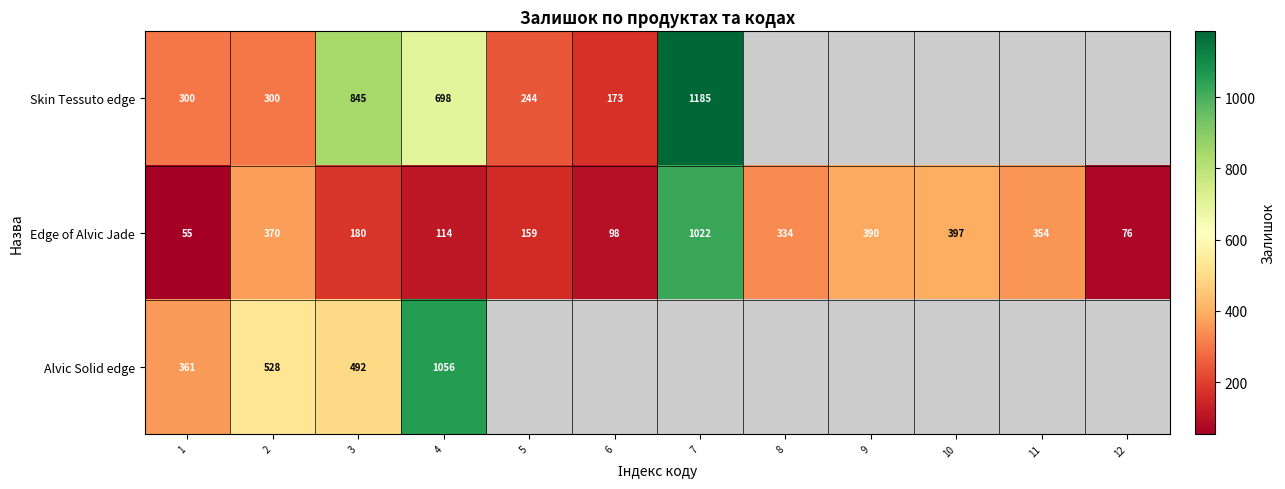

The value of Edge of Alvic Jade at 5 is 159. True or false?

True